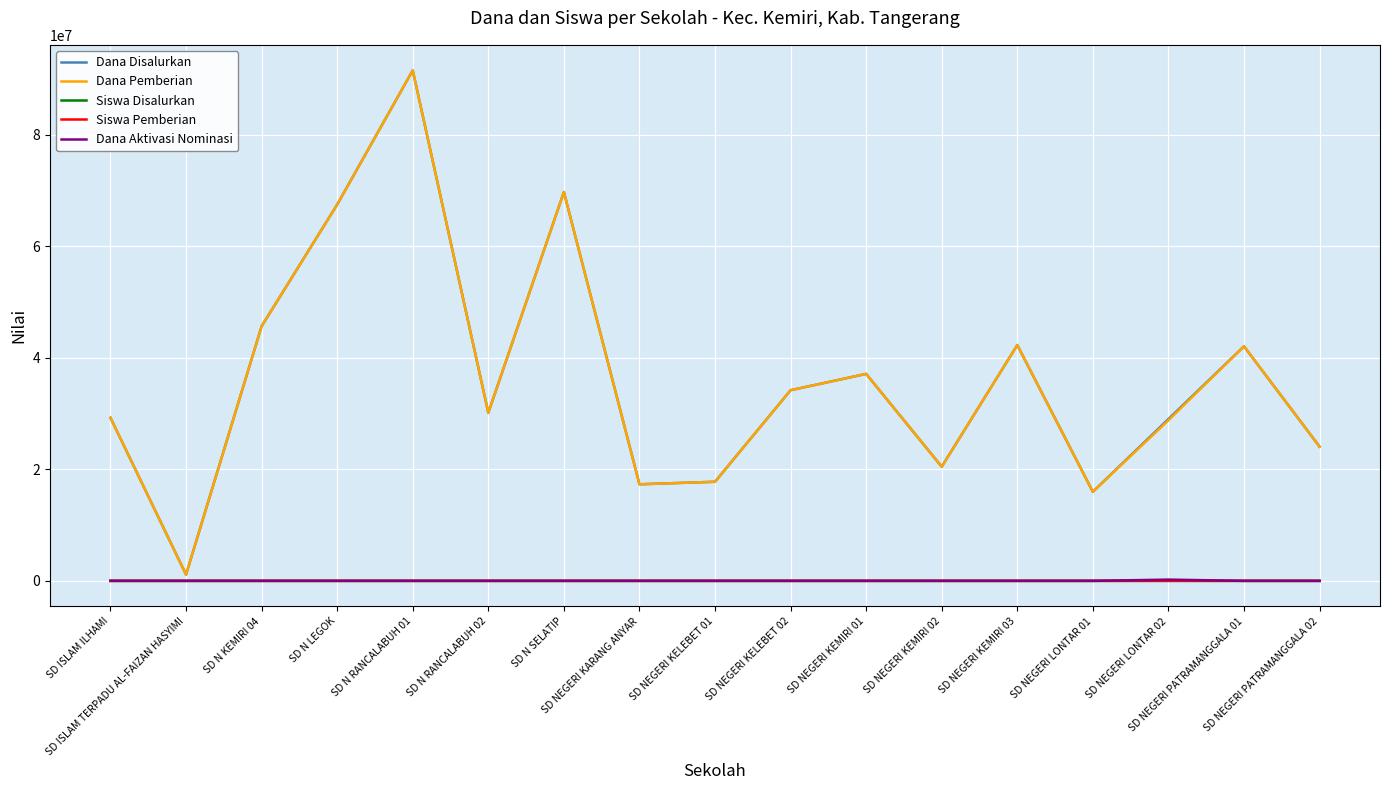

Reading right to left, what are all the values shown in this chart?

Dana Disalurkan: SD NEGERI PATRAMANGGALA 02=24075000	SD NEGERI PATRAMANGGALA 01=42075000	SD NEGERI LONTAR 02=29025000	SD NEGERI LONTAR 01=15975000	SD NEGERI KEMIRI 03=42300000	SD NEGERI KEMIRI 02=20475000	SD NEGERI KEMIRI 01=37125000	SD NEGERI KELEBET 02=34200000	SD NEGERI KELEBET 01=17775000	SD NEGERI KARANG ANYAR=17325000	SD N SELATIP=69750000	SD N RANCALABUH 02=30150000	SD N RANCALABUH 01=91575000	SD N LEGOK=67500000	SD N KEMIRI 04=45675000	SD ISLAM TERPADU AL-FAIZAN HASYIMI=1125000	SD ISLAM ILHAMI=29250000
Dana Pemberian: SD NEGERI PATRAMANGGALA 02=24075000	SD NEGERI PATRAMANGGALA 01=42075000	SD NEGERI LONTAR 02=28800000	SD NEGERI LONTAR 01=15975000	SD NEGERI KEMIRI 03=42300000	SD NEGERI KEMIRI 02=20475000	SD NEGERI KEMIRI 01=37125000	SD NEGERI KELEBET 02=34200000	SD NEGERI KELEBET 01=17775000	SD NEGERI KARANG ANYAR=17325000	SD N SELATIP=69750000	SD N RANCALABUH 02=30150000	SD N RANCALABUH 01=91575000	SD N LEGOK=67500000	SD N KEMIRI 04=45675000	SD ISLAM TERPADU AL-FAIZAN HASYIMI=1125000	SD ISLAM ILHAMI=29250000
Siswa Disalurkan: SD NEGERI PATRAMANGGALA 02=54	SD NEGERI PATRAMANGGALA 01=104	SD NEGERI LONTAR 02=68	SD NEGERI LONTAR 01=40	SD NEGERI KEMIRI 03=105	SD NEGERI KEMIRI 02=48	SD NEGERI KEMIRI 01=88	SD NEGERI KELEBET 02=85	SD NEGERI KELEBET 01=40	SD NEGERI KARANG ANYAR=41	SD N SELATIP=164	SD N RANCALABUH 02=73	SD N RANCALABUH 01=230	SD N LEGOK=157	SD N KEMIRI 04=114	SD ISLAM TERPADU AL-FAIZAN HASYIMI=3	SD ISLAM ILHAMI=72
Siswa Pemberian: SD NEGERI PATRAMANGGALA 02=54	SD NEGERI PATRAMANGGALA 01=104	SD NEGERI LONTAR 02=67	SD NEGERI LONTAR 01=40	SD NEGERI KEMIRI 03=105	SD NEGERI KEMIRI 02=48	SD NEGERI KEMIRI 01=88	SD NEGERI KELEBET 02=85	SD NEGERI KELEBET 01=40	SD NEGERI KARANG ANYAR=41	SD N SELATIP=164	SD N RANCALABUH 02=73	SD N RANCALABUH 01=230	SD N LEGOK=157	SD N KEMIRI 04=114	SD ISLAM TERPADU AL-FAIZAN HASYIMI=3	SD ISLAM ILHAMI=72
Dana Aktivasi Nominasi: SD NEGERI PATRAMANGGALA 02=0	SD NEGERI PATRAMANGGALA 01=0	SD NEGERI LONTAR 02=225000	SD NEGERI LONTAR 01=0	SD NEGERI KEMIRI 03=0	SD NEGERI KEMIRI 02=0	SD NEGERI KEMIRI 01=0	SD NEGERI KELEBET 02=0	SD NEGERI KELEBET 01=0	SD NEGERI KARANG ANYAR=0	SD N SELATIP=0	SD N RANCALABUH 02=0	SD N RANCALABUH 01=0	SD N LEGOK=0	SD N KEMIRI 04=0	SD ISLAM TERPADU AL-FAIZAN HASYIMI=0	SD ISLAM ILHAMI=0